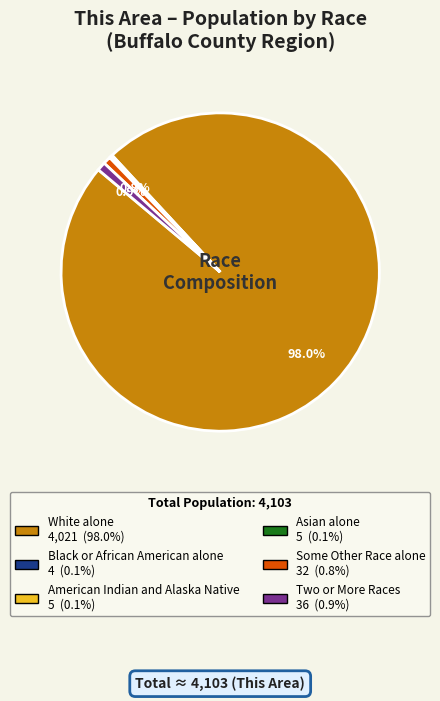

Does any single category account for the majority?

Yes